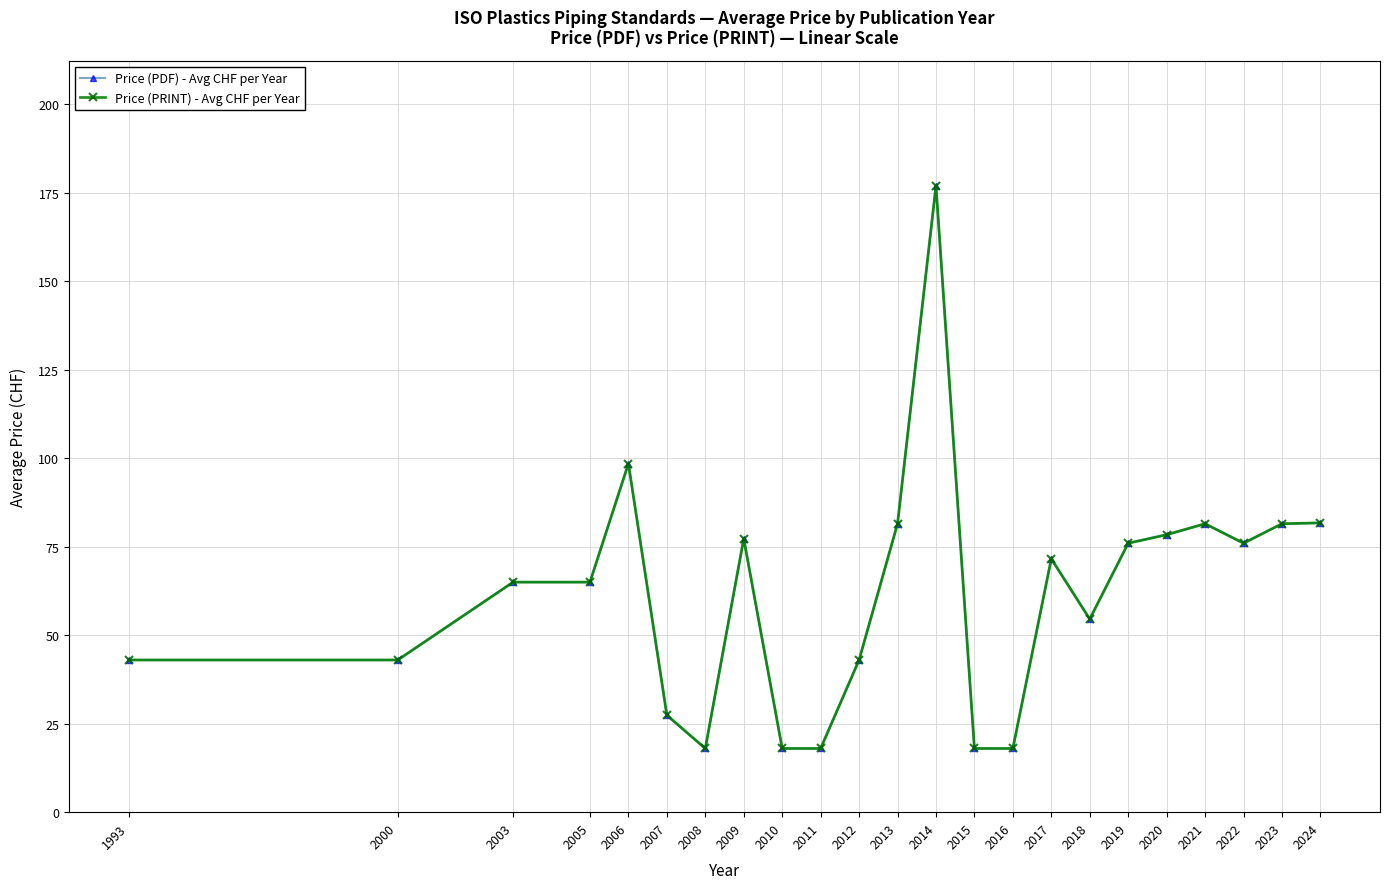

Which has a higher value, 2016 or 2020?

2020